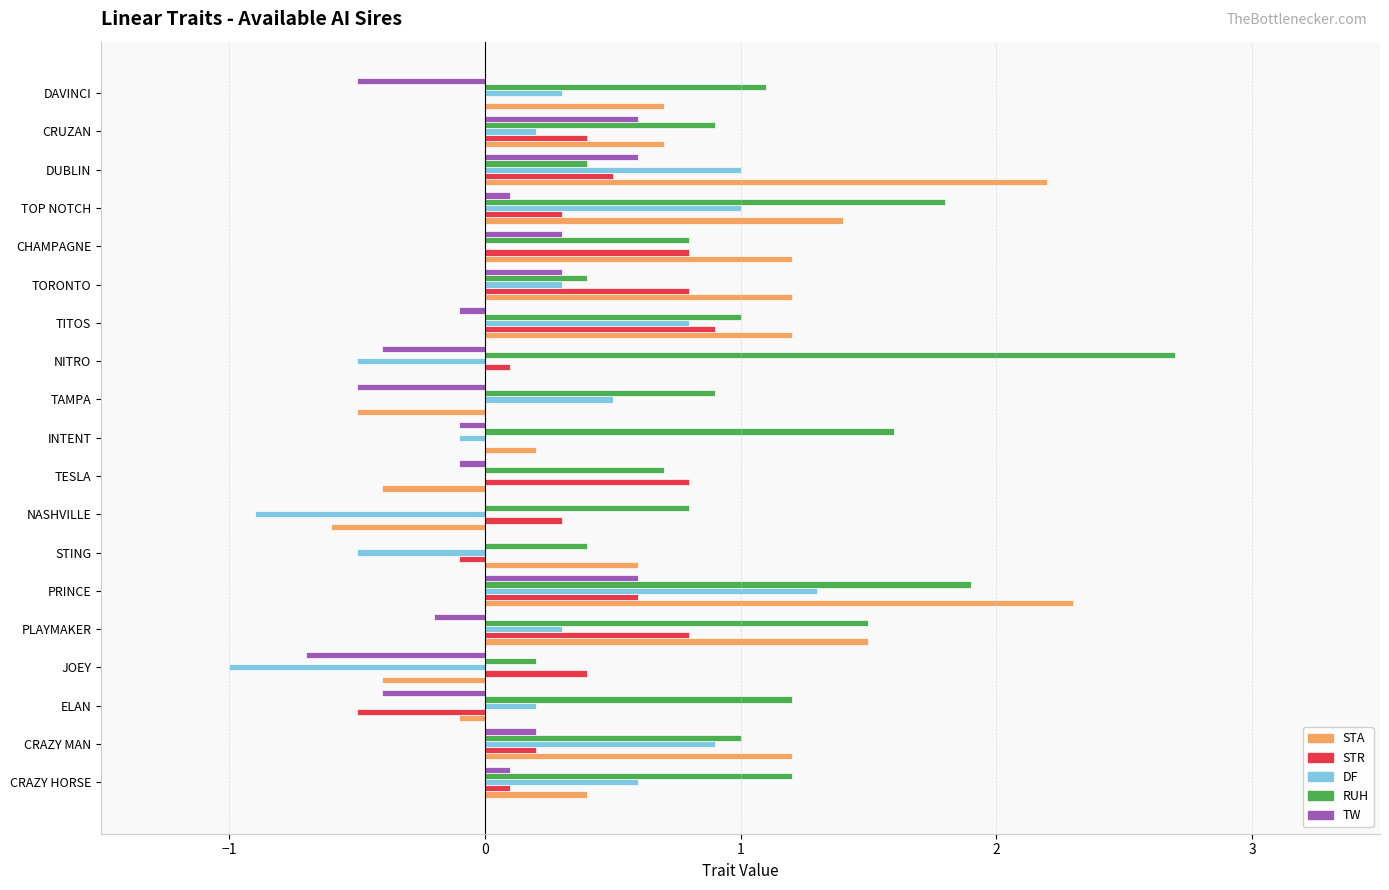

The value of DF at JOEY is -1.0. True or false?

True